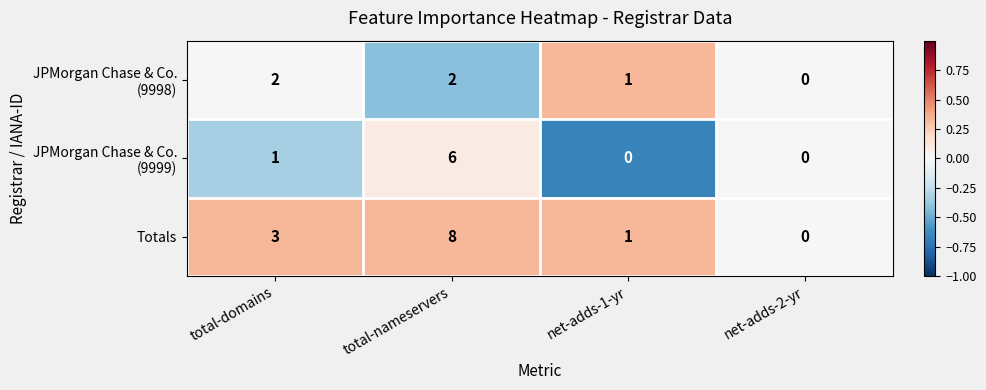

Which label corresponds to the largest value in the chart?

total-nameservers